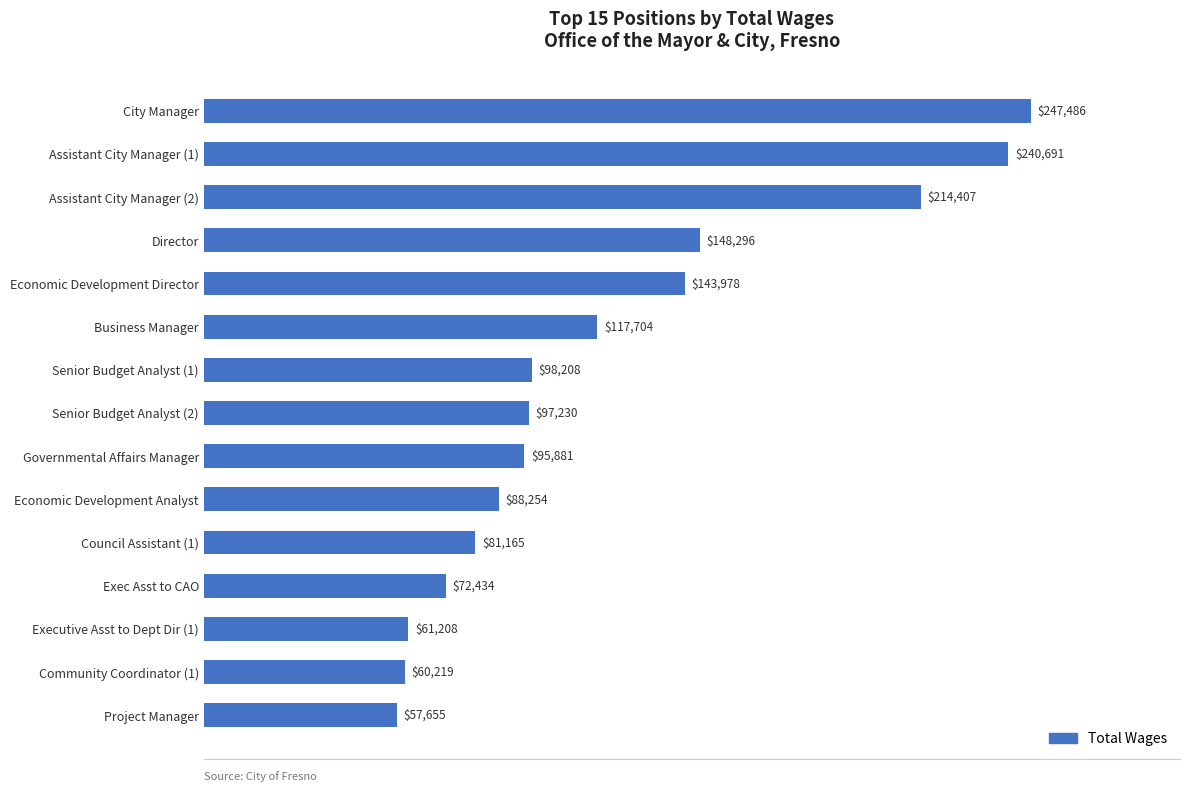

Reading top to bottom, what are all the values shown in this chart?

247486	240691	214407	148296	143978	117704	98208	97230	95881	88254	81165	72434	61208	60219	57655